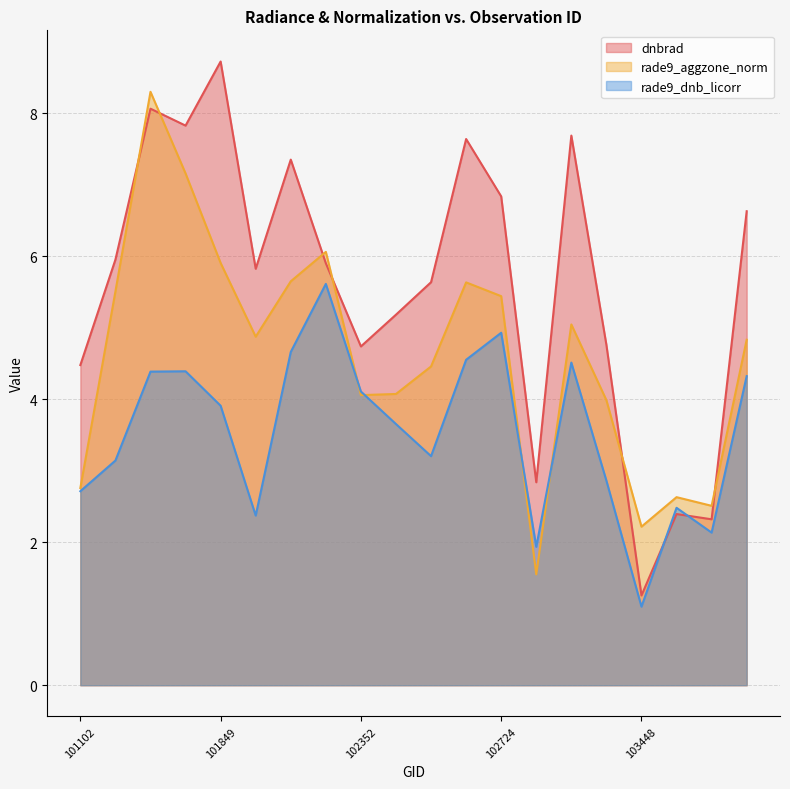

What is the total value across all series at 102724?

17.2